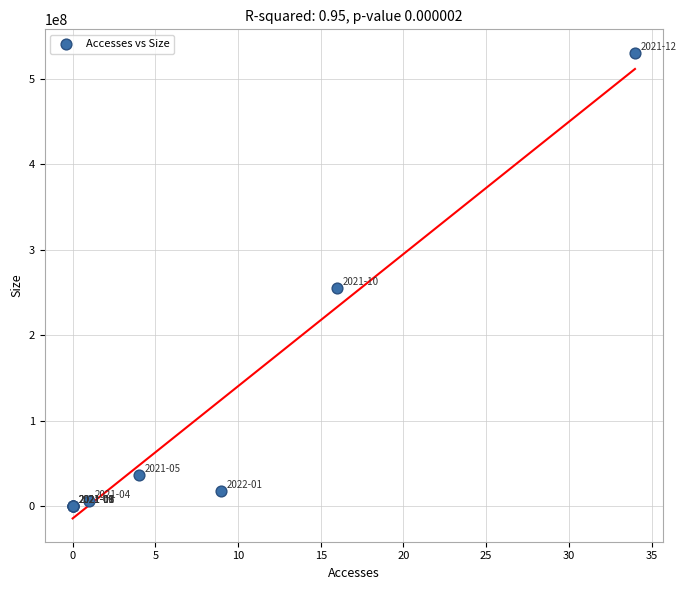

What Y value in the scatter plot is closest to 265470953?

255284410